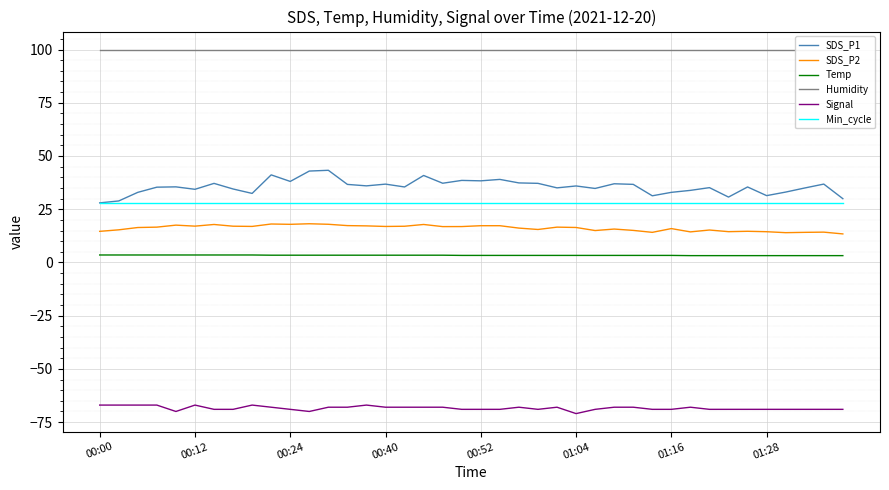

Which series has the largest total across all categories?

Humidity